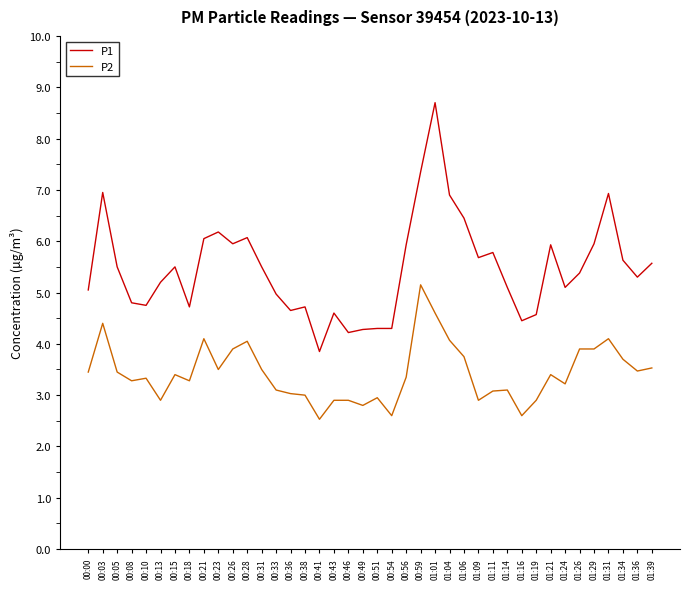

What position from the right is 00:28?

29